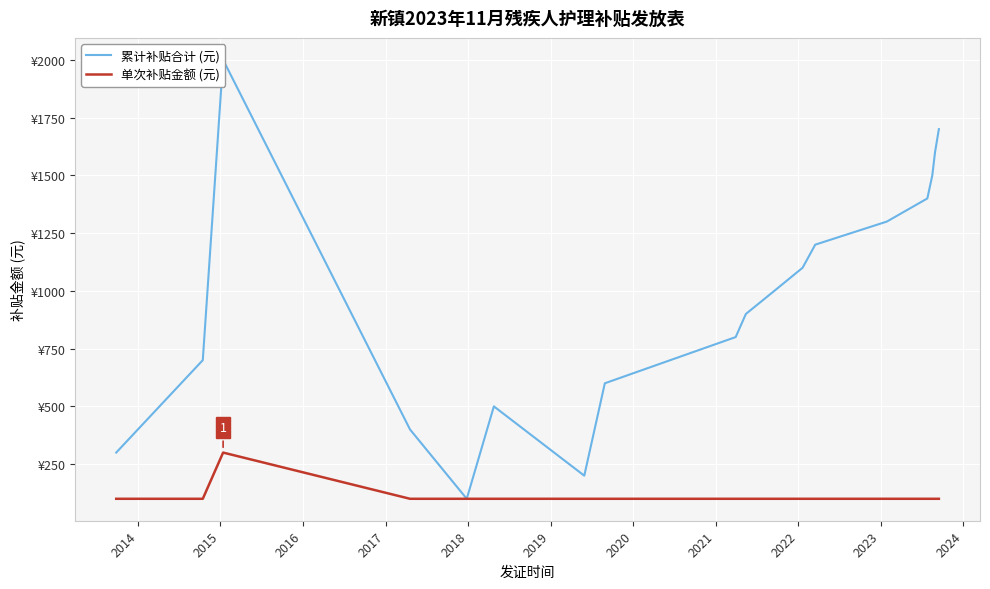

At which label does 单次补贴金额 (元) reach its peak?

2015